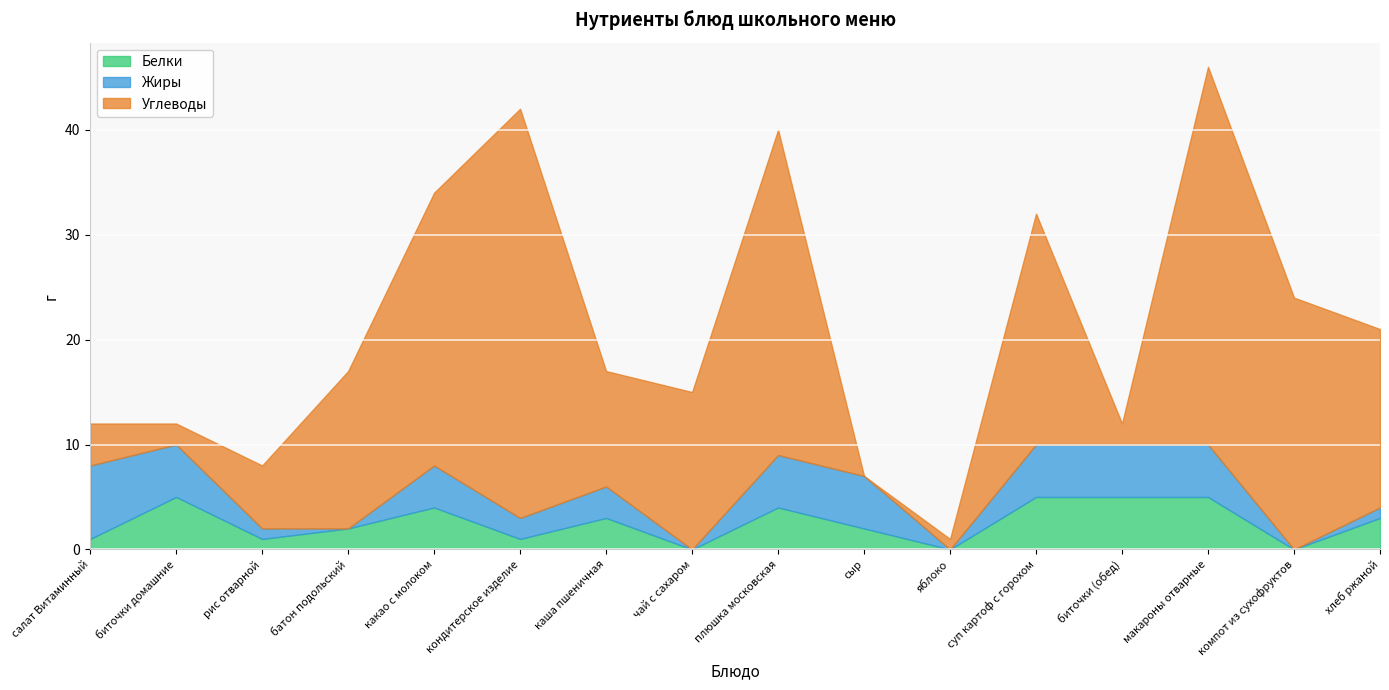

Where is the first local maximum for Жиры?

какао с молоком